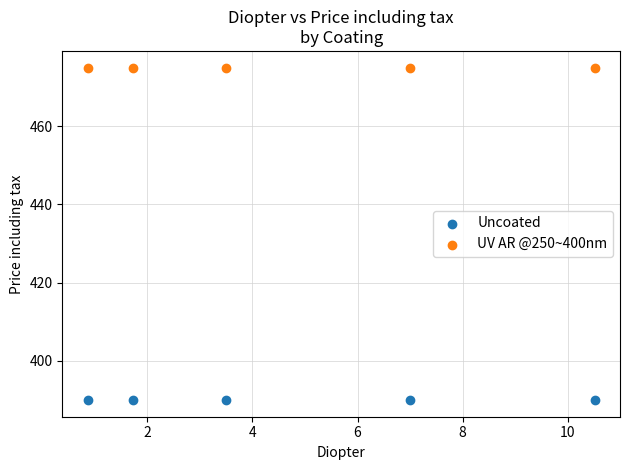

Which series reaches the minimum Y coordinate?

Uncoated